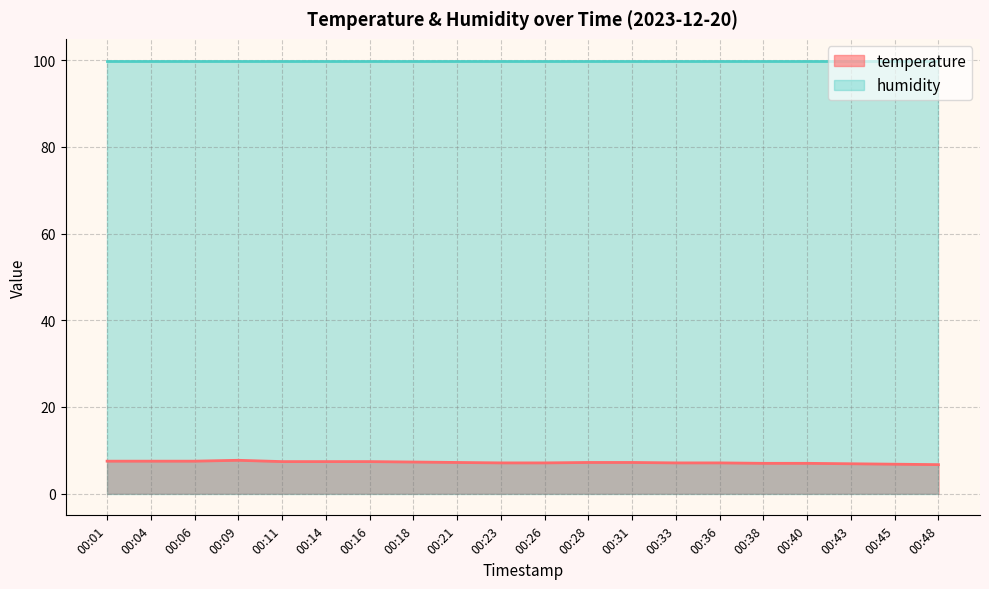

How many values exceed 7?

15